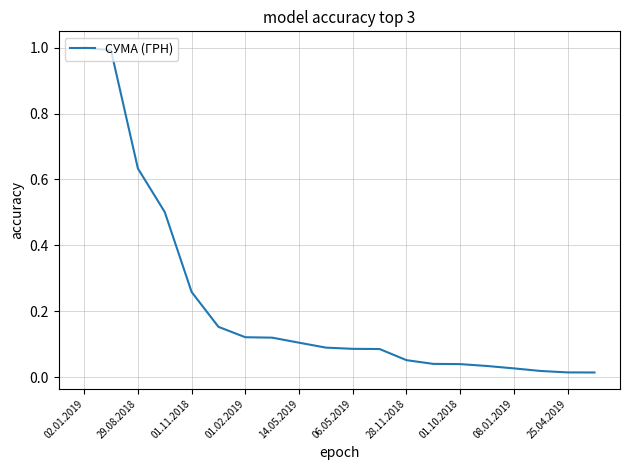

How many categories are shown in the chart?

20